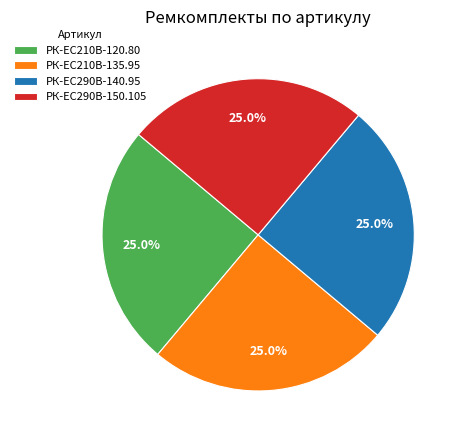

To the nearest percent, what portion does РК-EC210В-135.95 represent?

25%